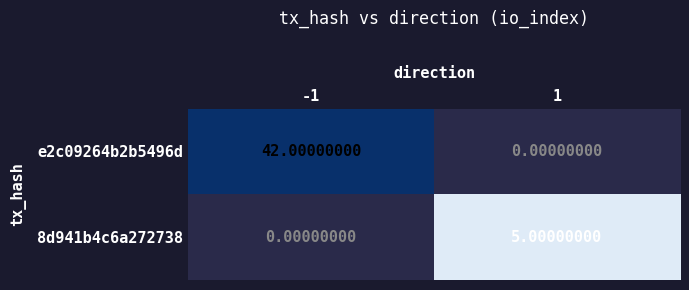

Rank the series by their average value, from highest to lowest.

e2c09264b2b5496d, 8d941b4c6a272738